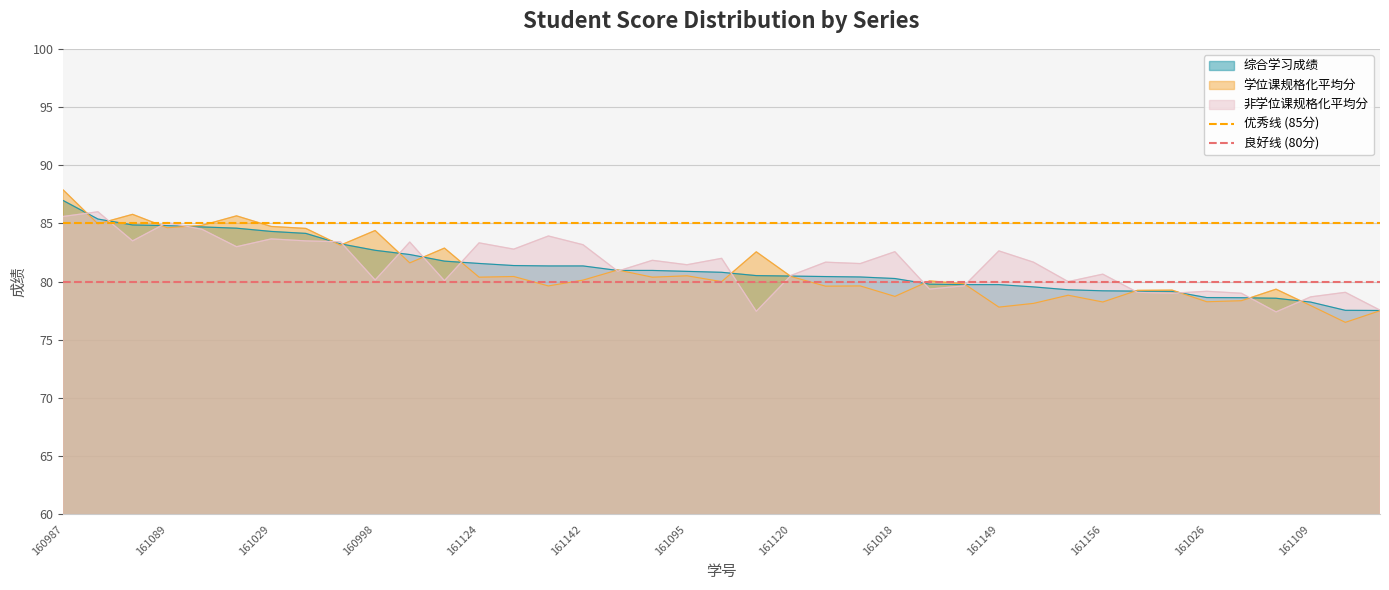

What value does the 学位课规格化平均分 series have at 160998?

84.4